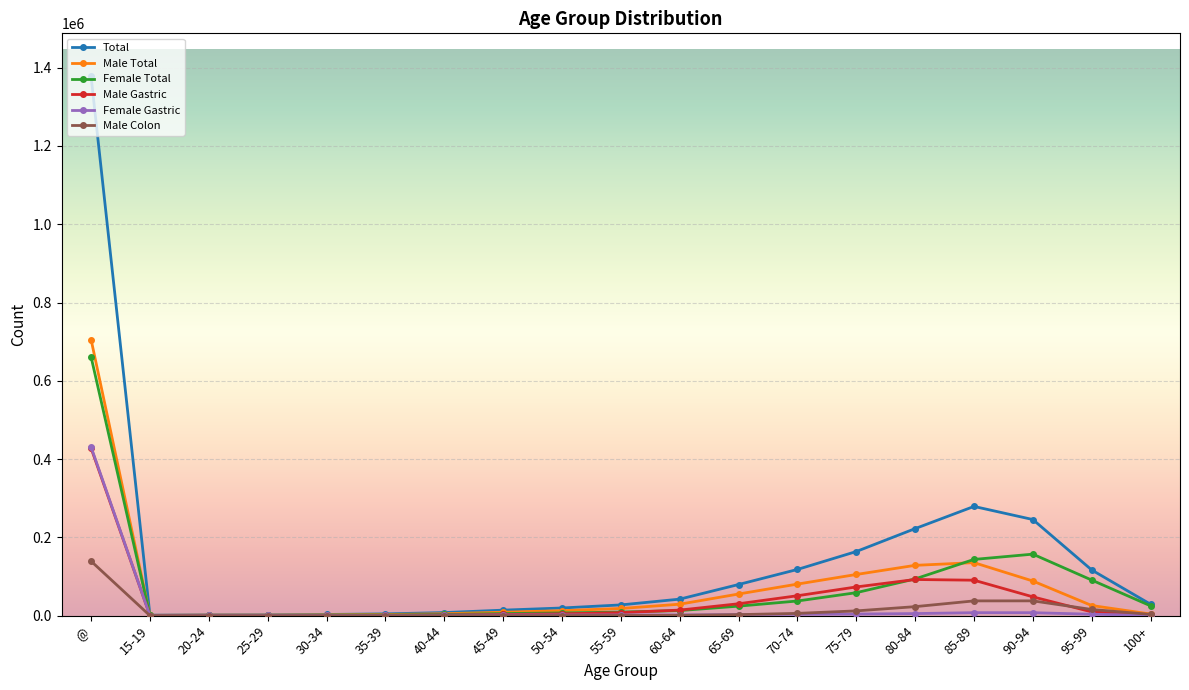

Is the value of Male Gastric at 50-54 greater than the value of Male Total at 85-89?

No